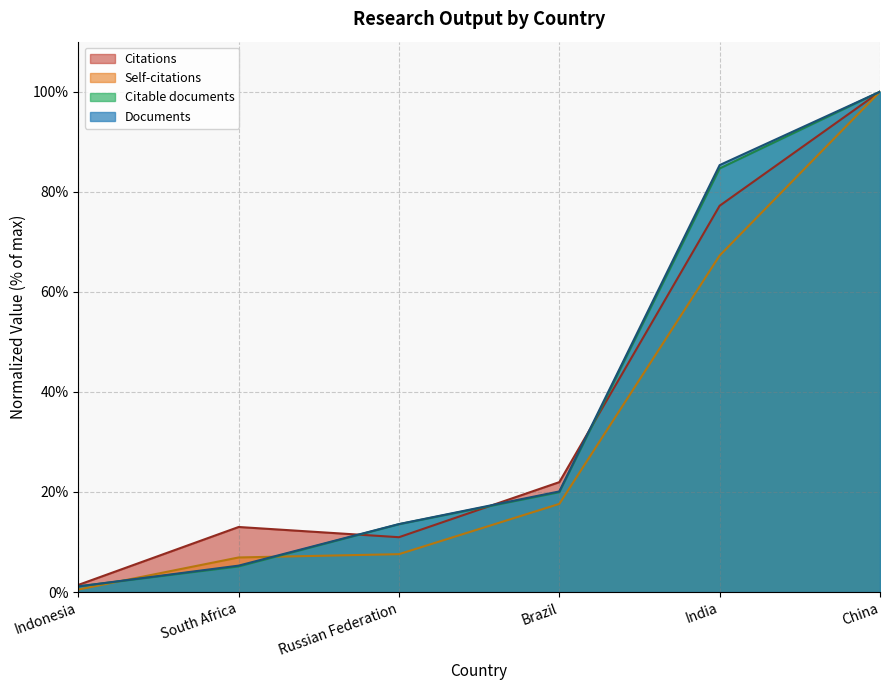

Is the value of Self-citations at Brazil greater than the value of Citations at China?

No